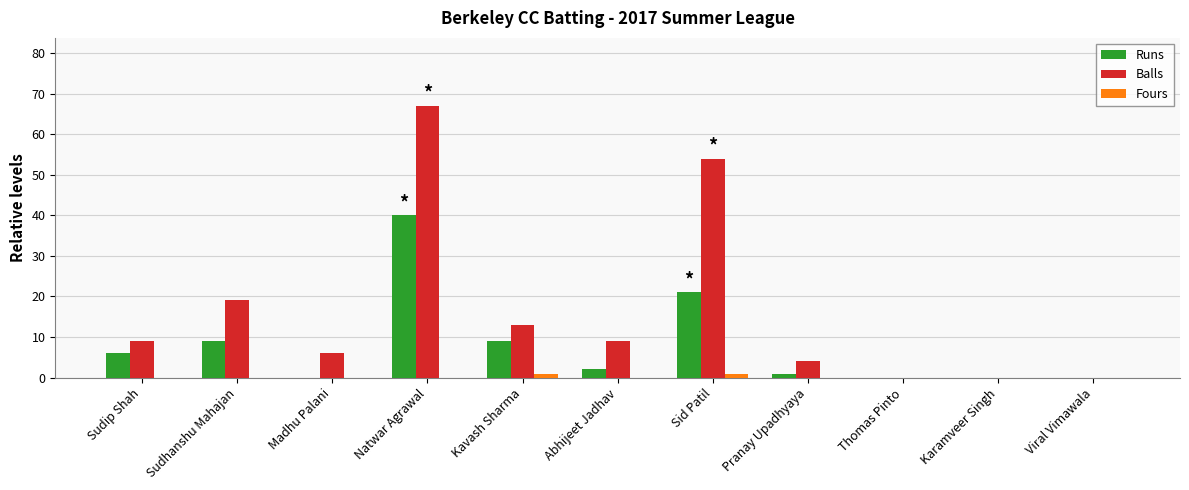

Reading left to right, extract all data points from this chart.

Runs: 6	9	0	40	9	2	21	1	0	0	0
Balls: 9	19	6	67	13	9	54	4	0	0	0
Fours: 0	0	0	0	1	0	1	0	0	0	0